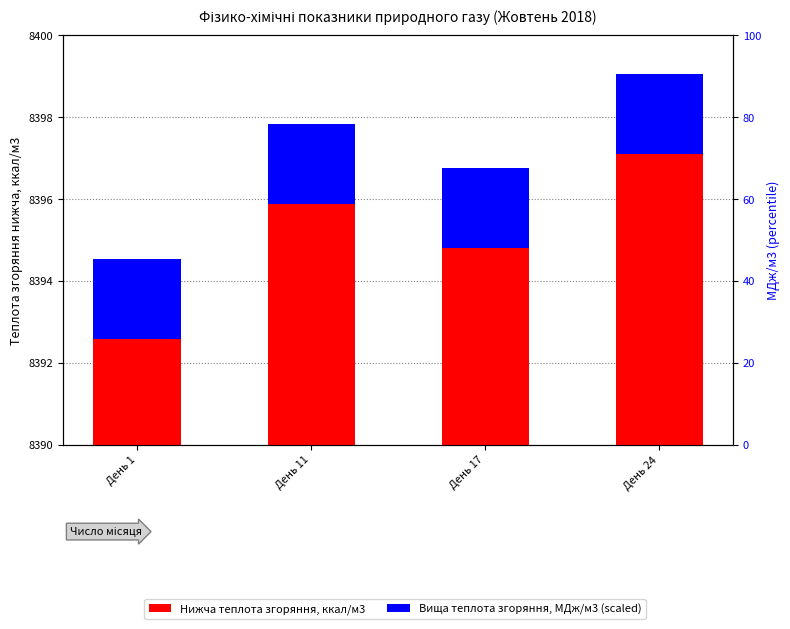

Reading right to left, transcribe all the data shown in this chart.

Нижча теплота згоряння, ккал/м3: 7.1	4.8	5.9	2.6
Вища теплота згоряння, МДж/м3 (scaled): 1.9	1.9	1.9	1.9